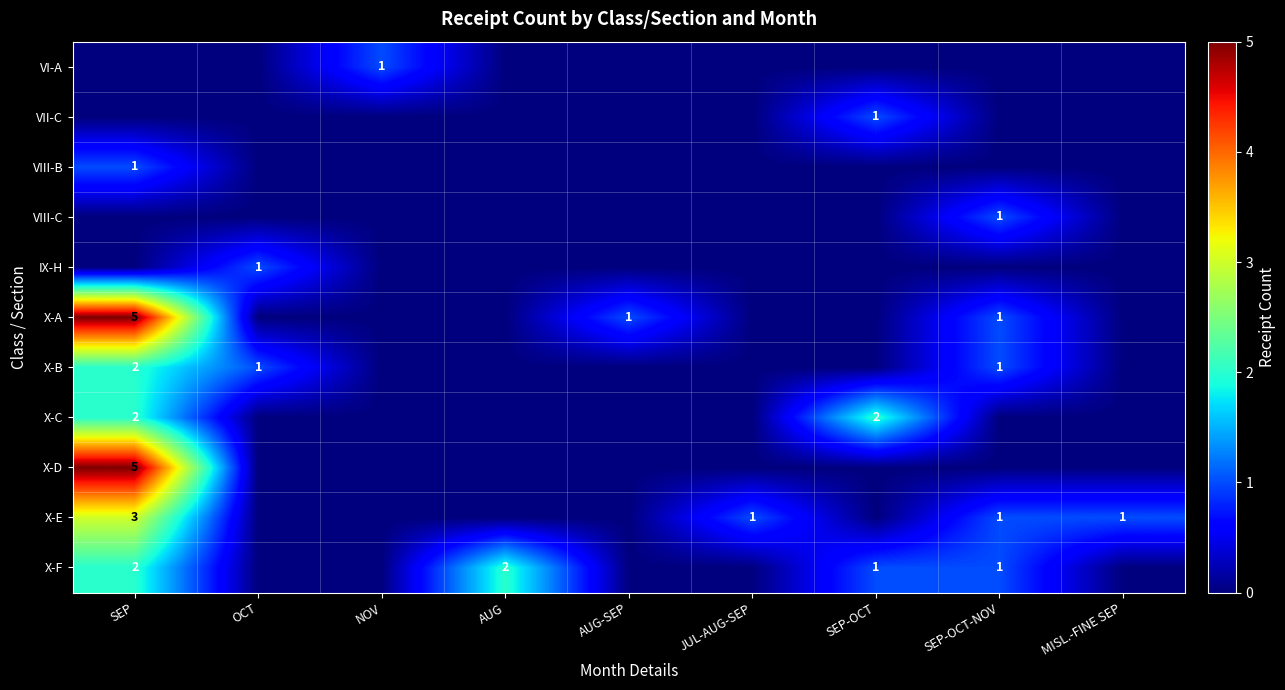

Rank the series by their maximum value, from lowest to highest.

VI-A, VII-C, VIII-B, VIII-C, IX-H, X-B, X-C, X-F, X-E, X-A, X-D